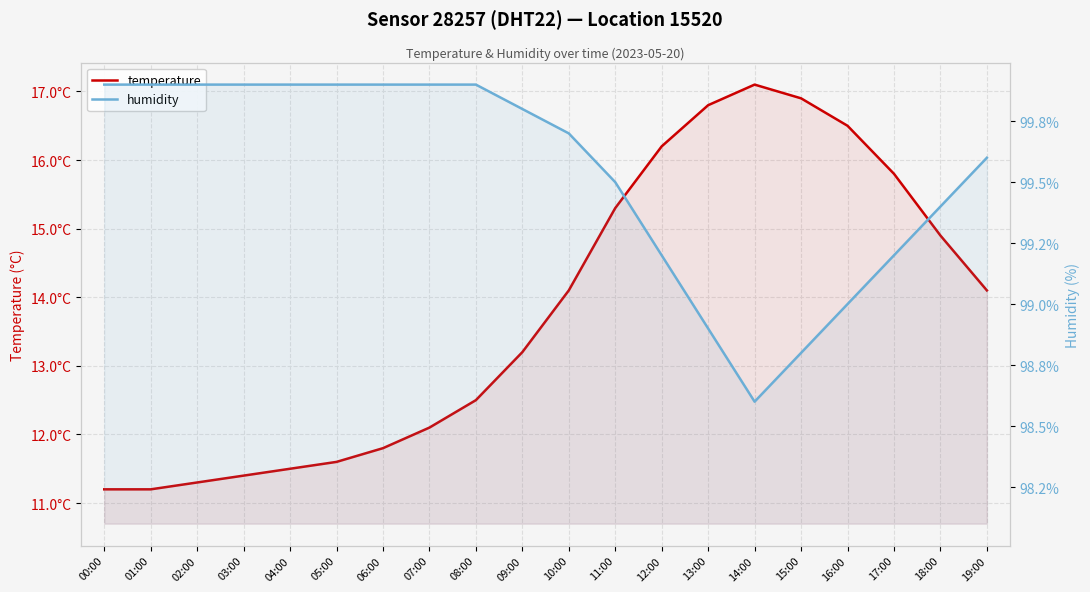

True or false: humidity and temperature intersect in this chart.

False